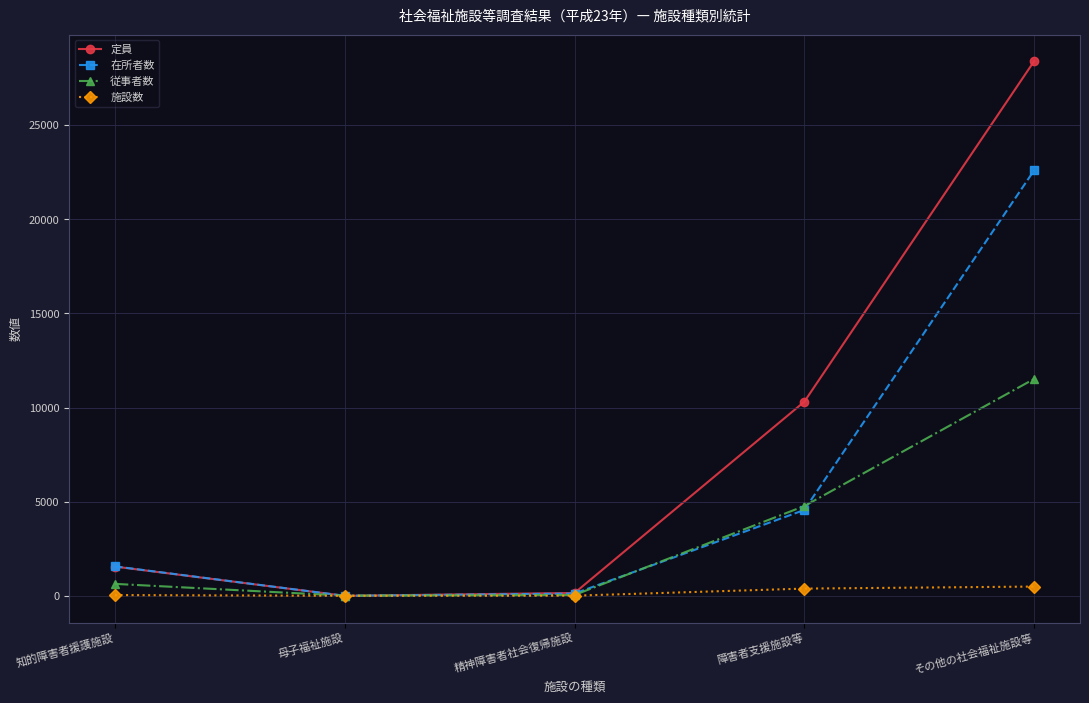

Rank the series by their average value, from highest to lowest.

定員, 在所者数, 従事者数, 施設数